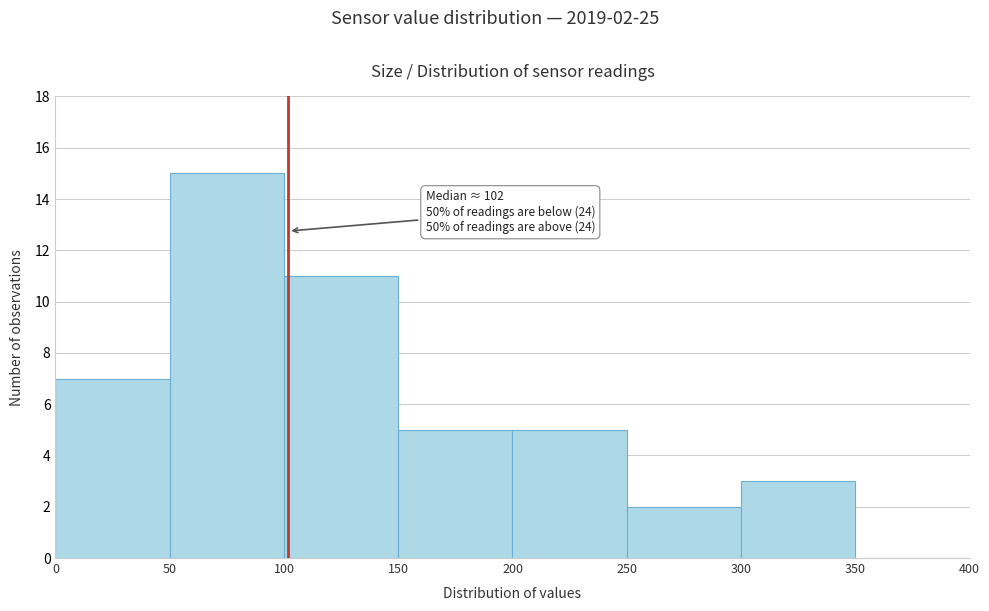

Which range on the x-axis has the tallest bar?

50 to 100